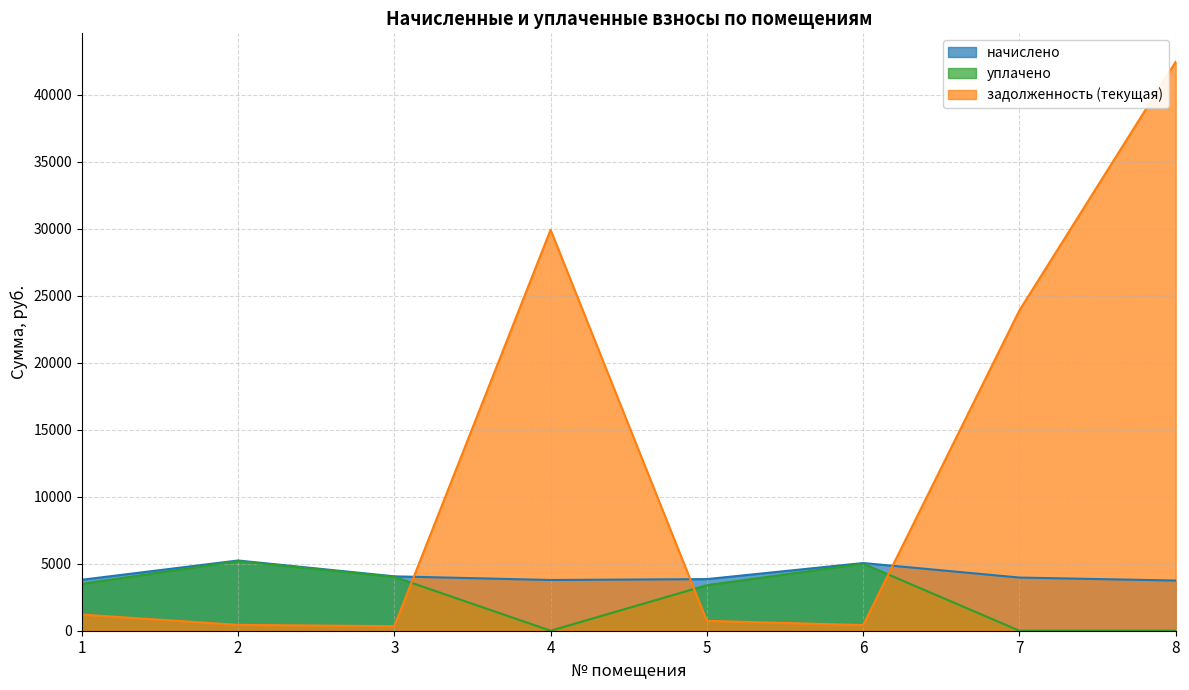

Which category has the highest value across all series?

8